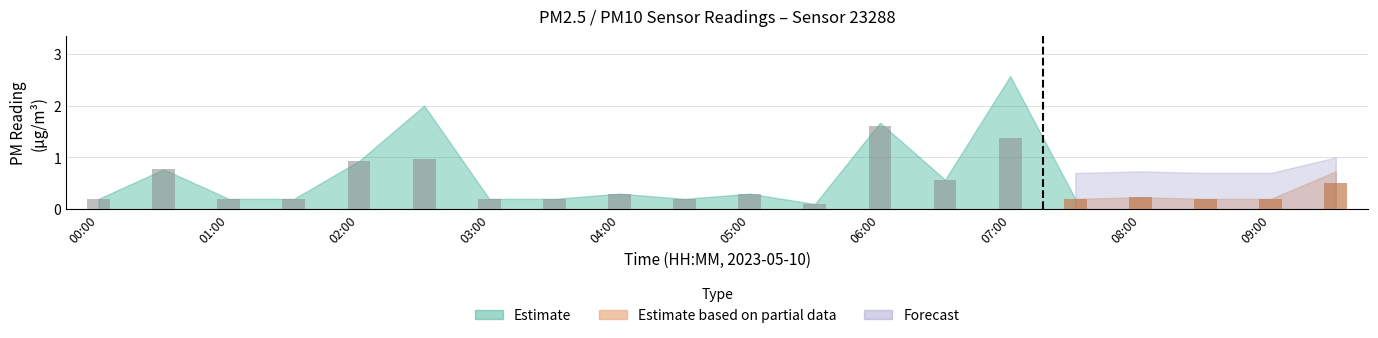

True or false: P1 has a value of 0.8 at 00:30.

True